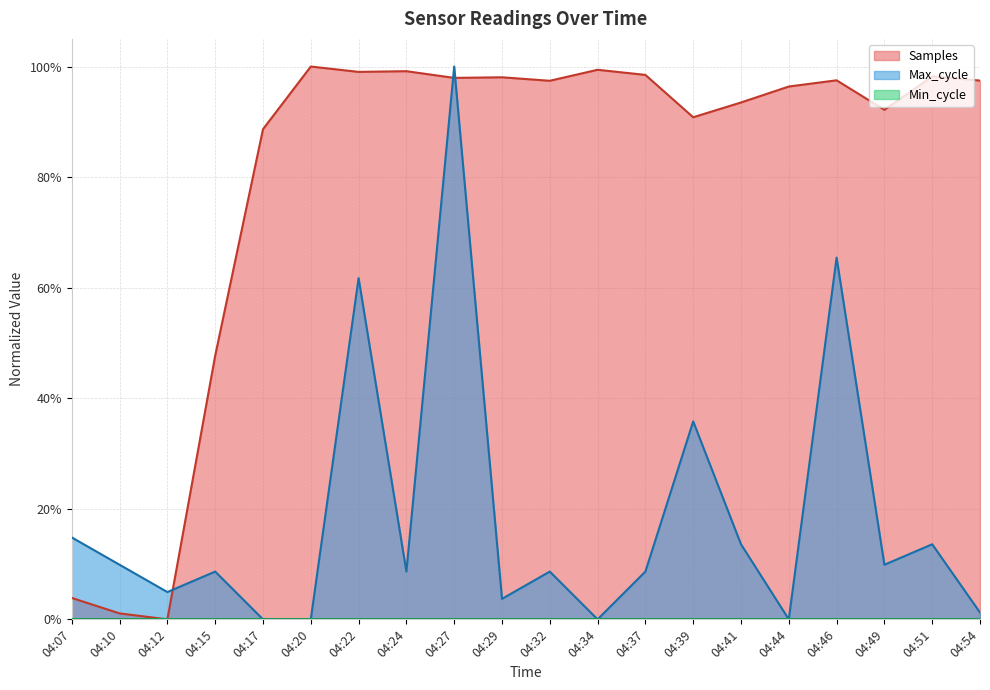

What is the total value across all series at 04:10?

0.1